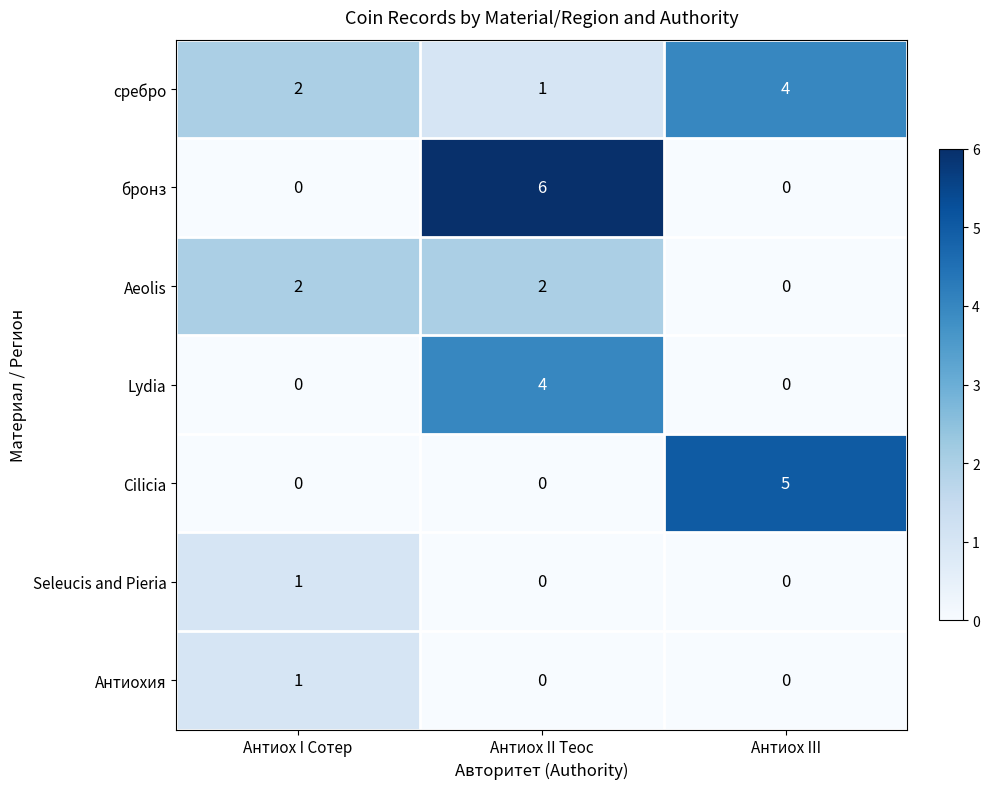

Is the value of бронз at Антиох II Теос greater than the value of Cilicia at Антиох II Теос?

Yes